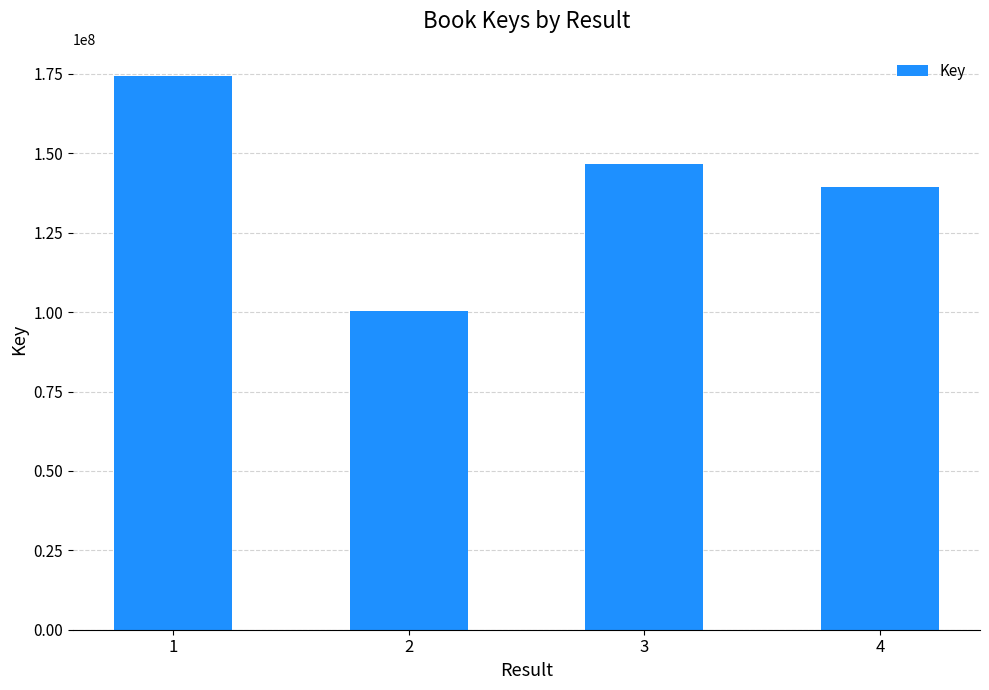

Rank the categories by value from lowest to highest.

2, 4, 3, 1